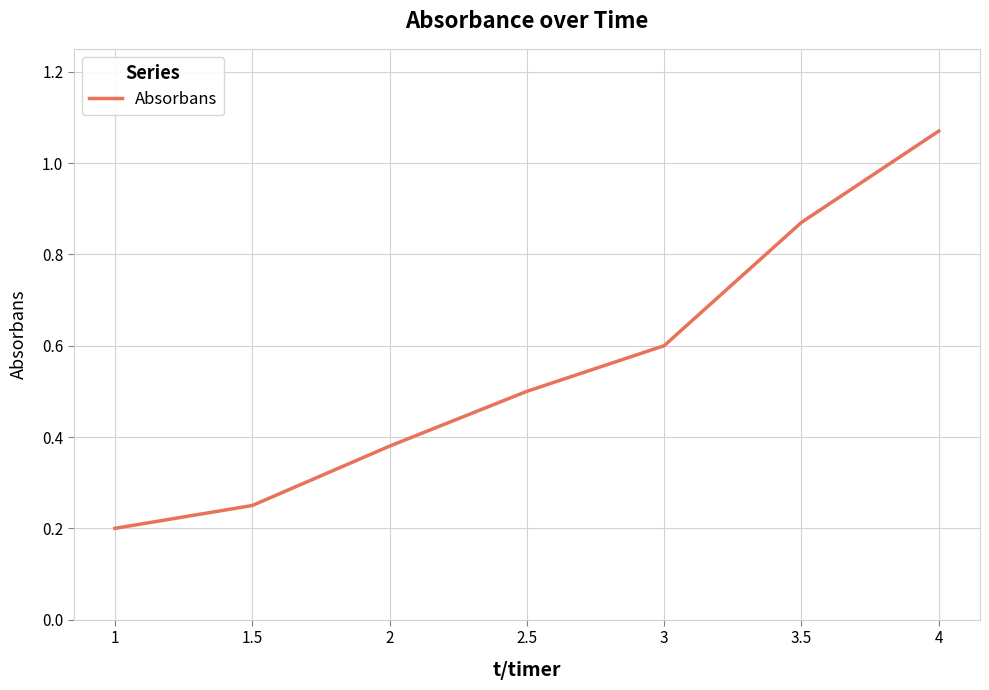

The value at 3 is 0.6. True or false?

True